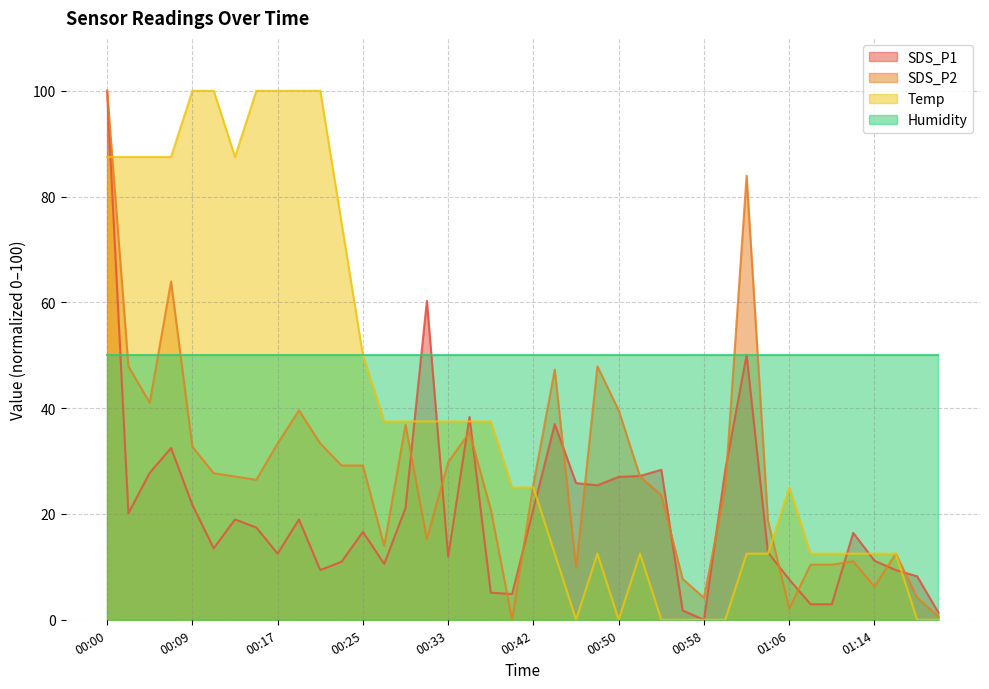

Does the chart have visible grid lines?

Yes